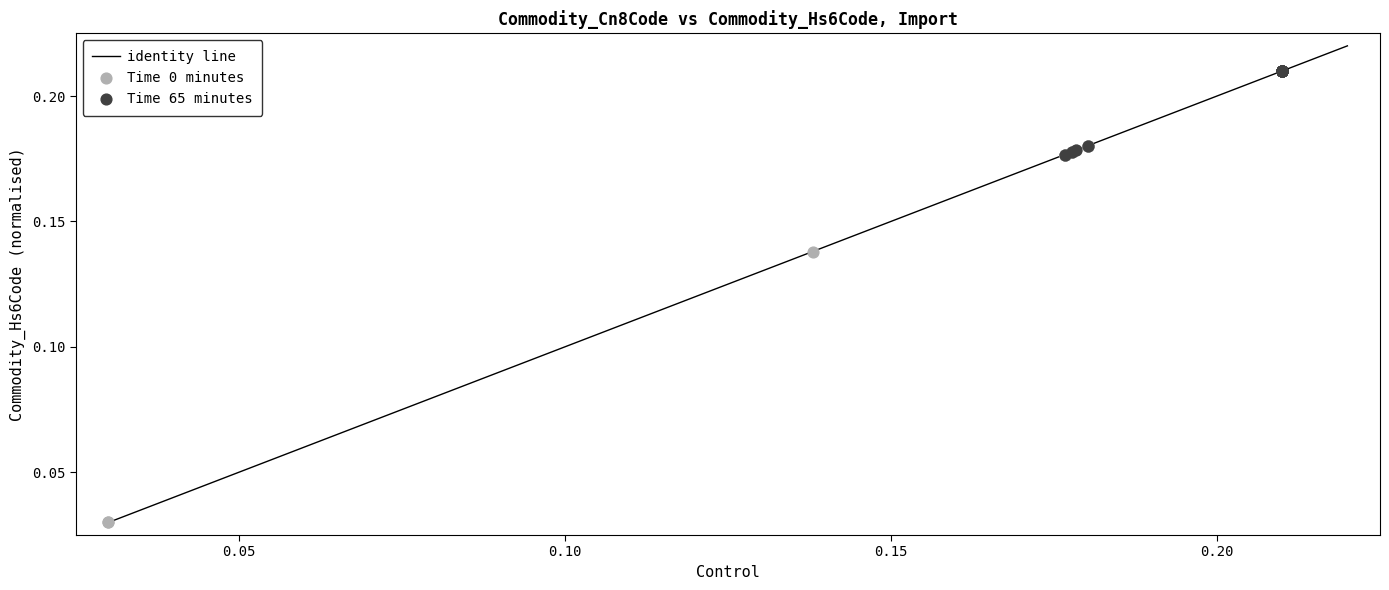

Which series contains the highest Y value?

Time 65 minutes